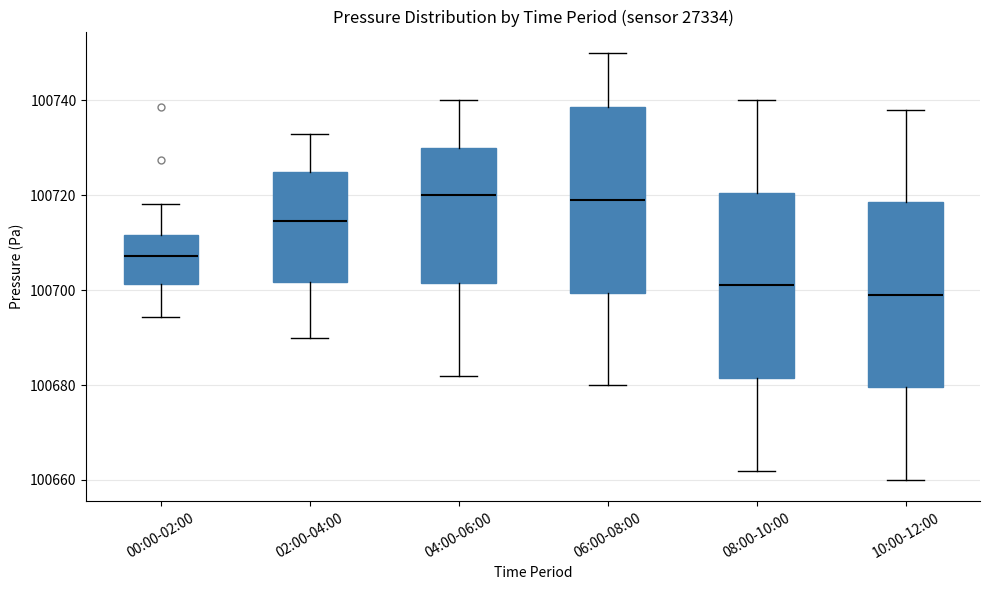

Reading left to right, transcribe this box plot: for each box, give where its median line is, the range the box spans, and where its two whiskers end, as read against the y-axis. The values are not printed on the chart, so give them approximately, as read against the axis.

00:00-02:00: median 100708, box 100702 to 100712, whiskers 100694 to 100718
02:00-04:00: median 100714, box 100702 to 100726, whiskers 100690 to 100734
04:00-06:00: median 100720, box 100702 to 100730, whiskers 100682 to 100740
06:00-08:00: median 100720, box 100700 to 100738, whiskers 100680 to 100750
08:00-10:00: median 100702, box 100682 to 100720, whiskers 100662 to 100740
10:00-12:00: median 100700, box 100680 to 100718, whiskers 100660 to 100738